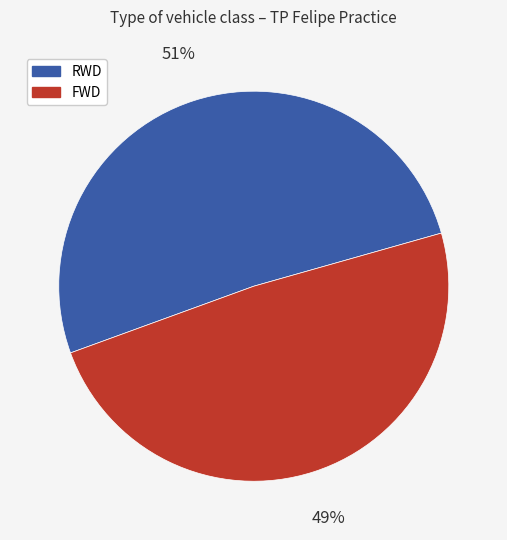

To the nearest percent, what is the difference between the largest and smallest slice percentages?

2%